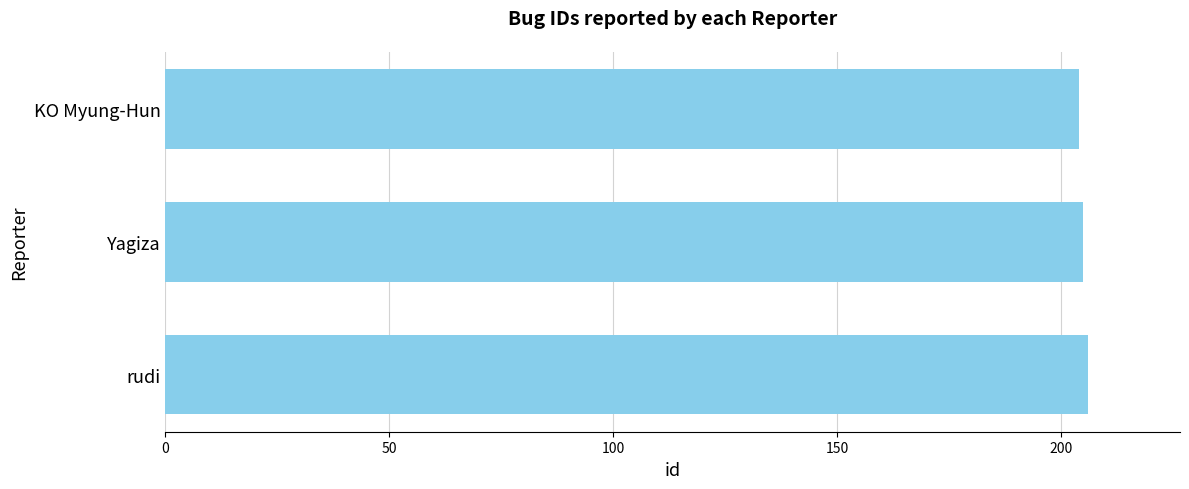

What is the average value?

205